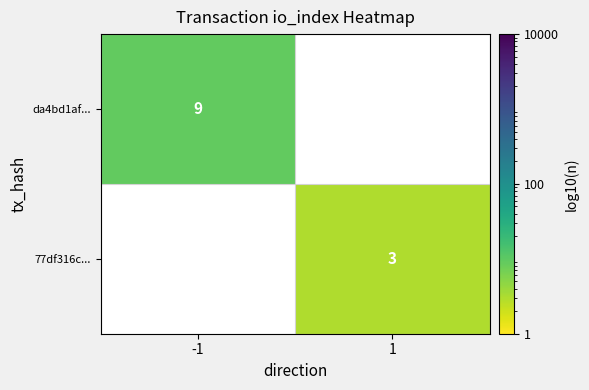

List the series in order of their overall mean, highest first.

da4bd1af..., 77df316c...